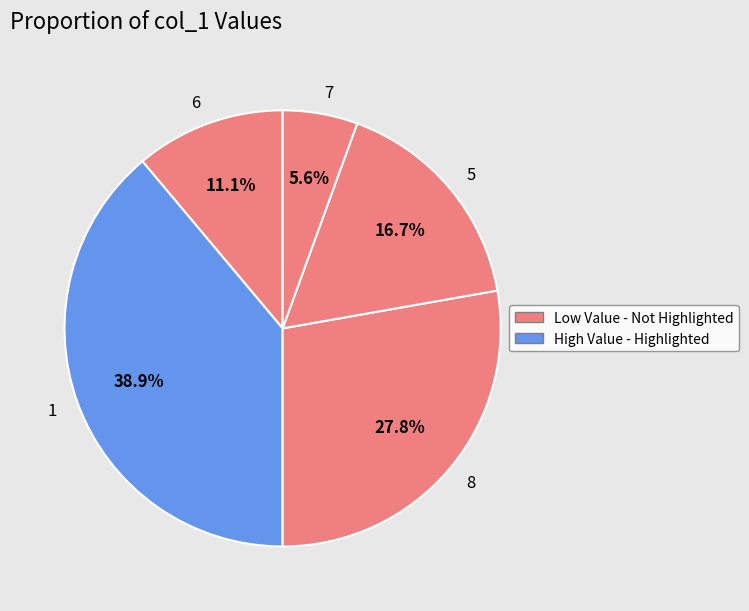

How many slices are in this pie chart?

5